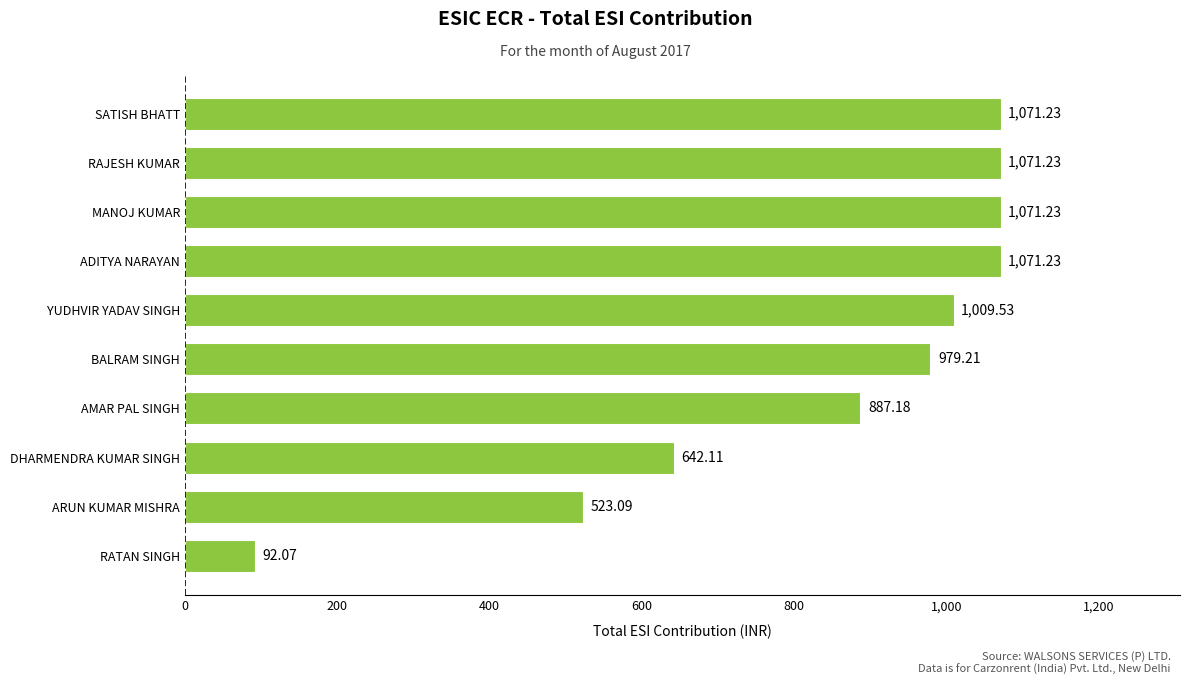

Does the chart contain any negative values?

No